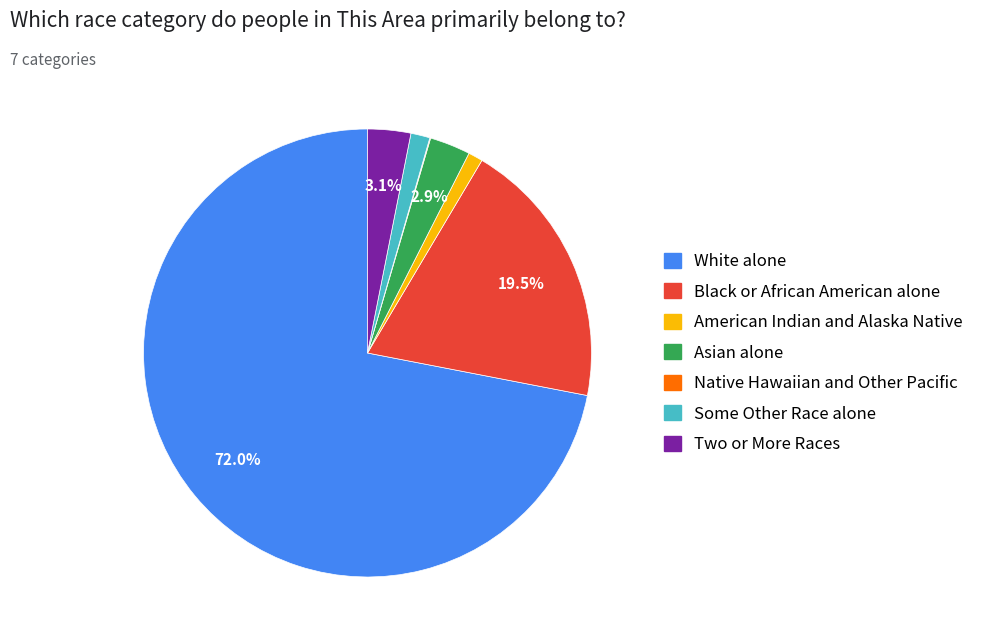

What portion of the pie excludes Two or More Races?

96.9%